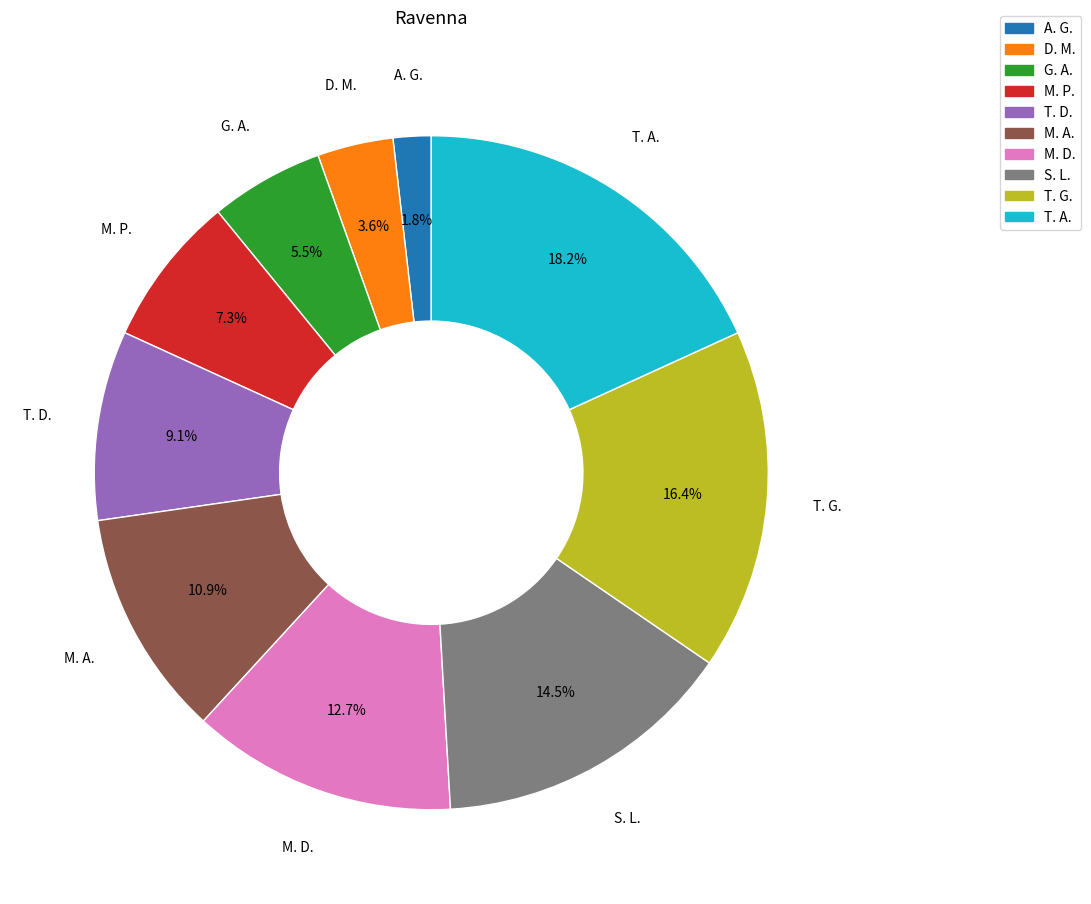

Which has a higher value, G. A. or T. A.?

T. A.